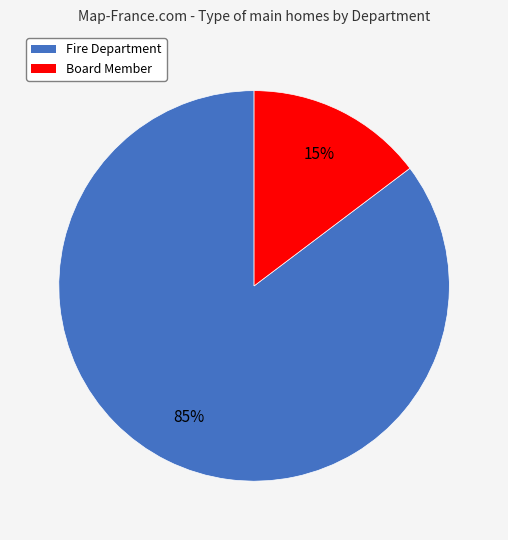

Is Fire Department the majority of the pie?

Yes